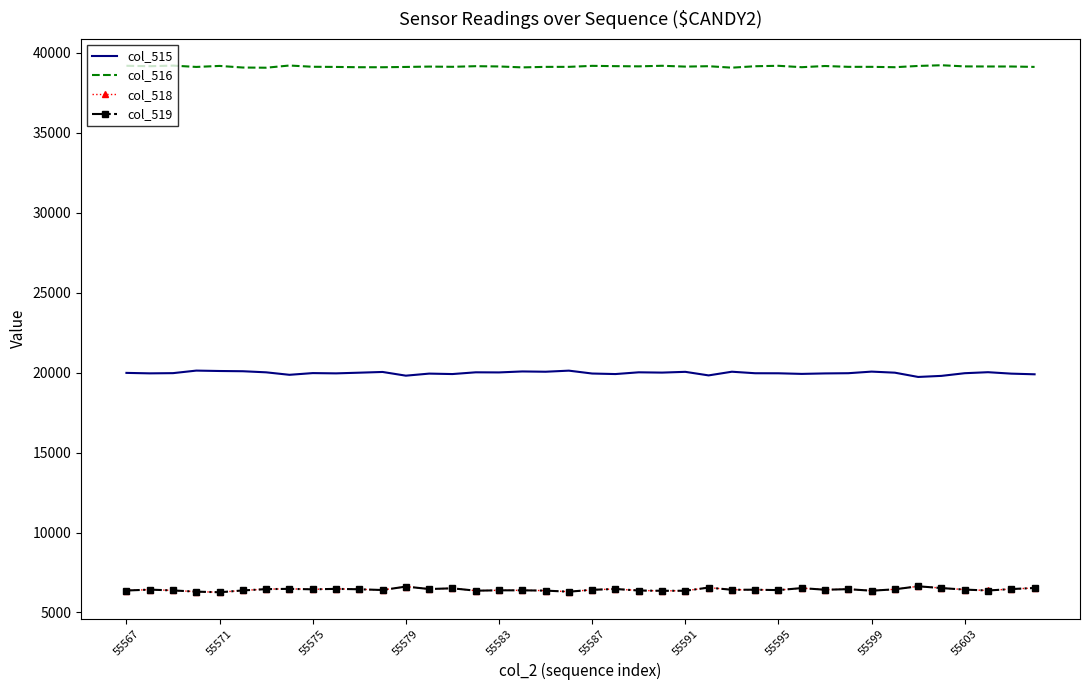

Which series has the largest total across all categories?

col_516